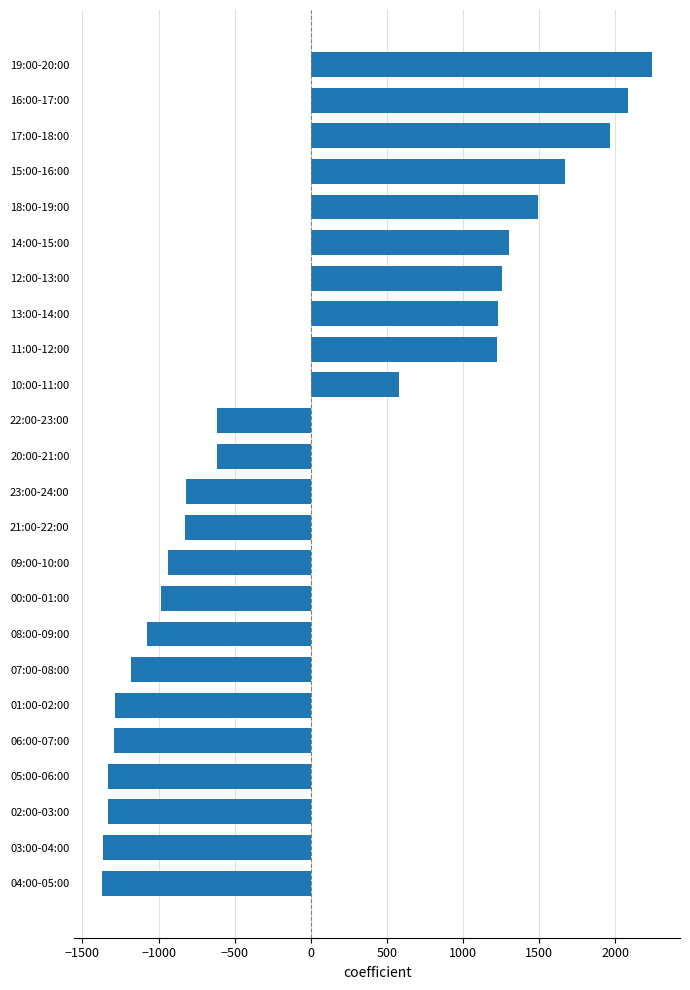

The value at 17:00-18:00 is 2901.7. True or false?

False